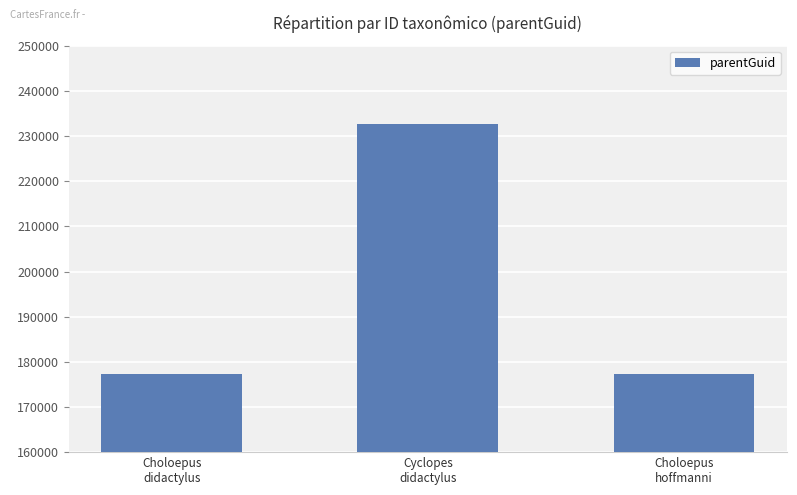

What is the difference between the maximum and minimum values?

55179